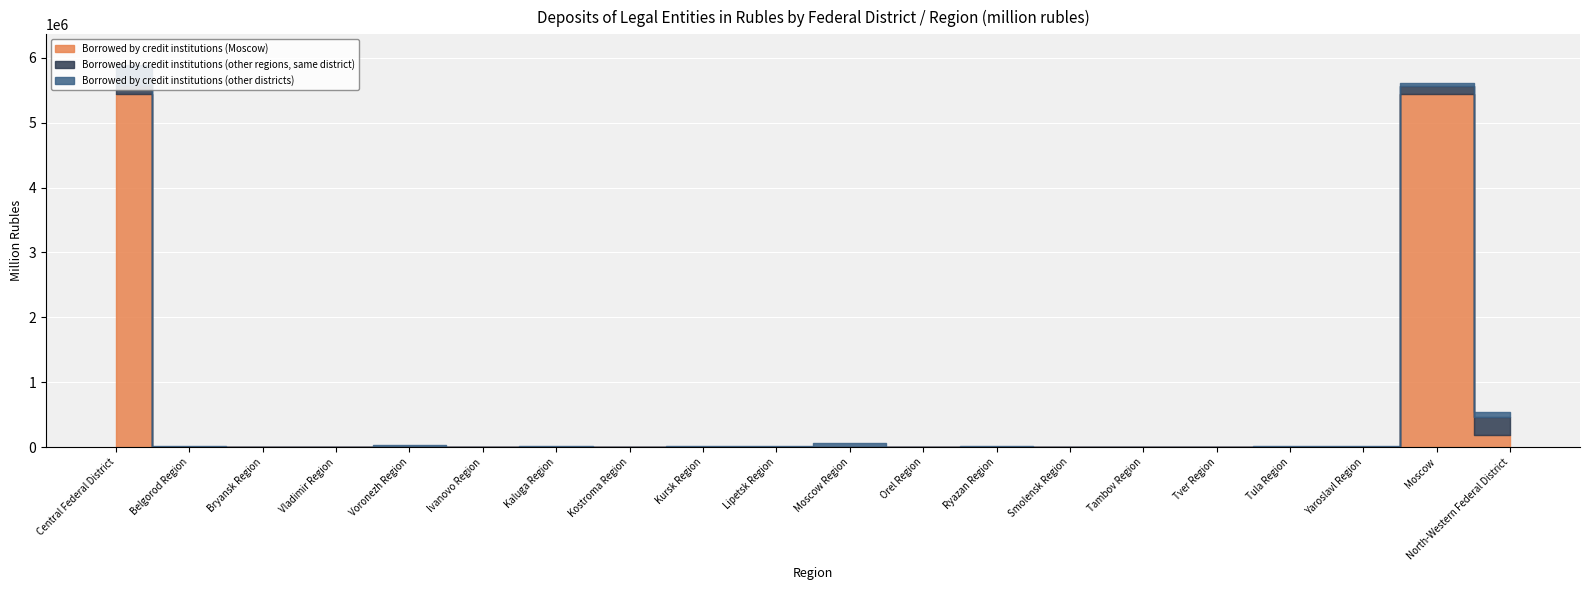

True or false: Borrowed by credit institutions (other regions, same district) has a value of 19 at Lipetsk Region.

True